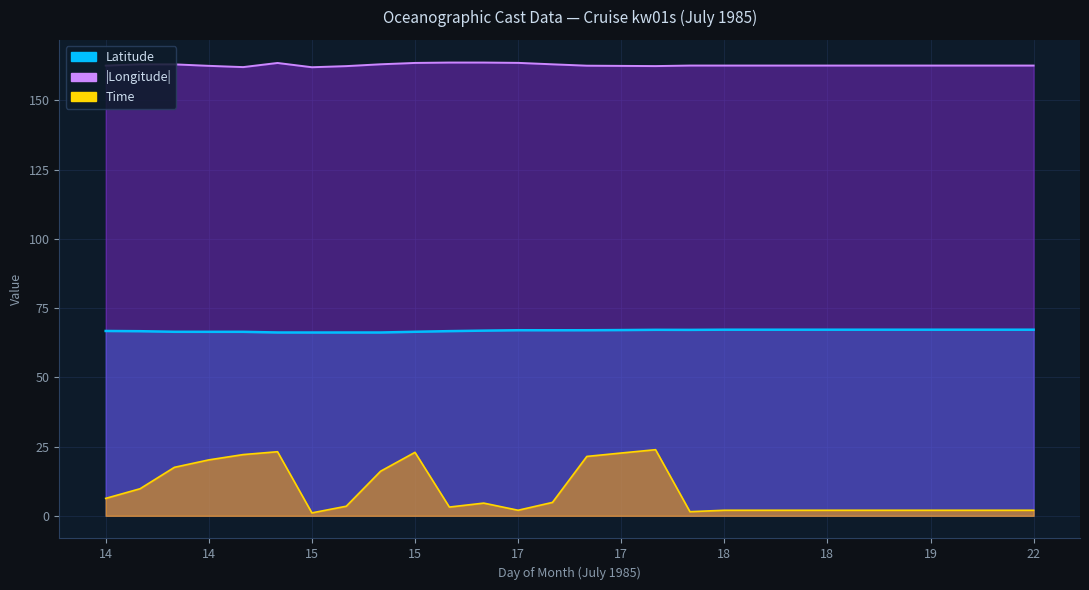

Reading left to right, extract all data points from this chart.

Latitude: 66.7	66.6	66.4	66.4	66.4	66.2	66.2	66.2	66.2	66.4	66.7	66.9	67.0	67.0	67.0	67.1	67.1	67.1	67.2	67.2	67.2	67.2	67.2	67.2	67.2	67.2	67.2	67.2
Longitude: 162.5	163.0	163.0	162.5	162.0	163.5	161.9	162.4	163.0	163.5	163.6	163.6	163.5	163.0	162.5	162.4	162.4	162.6	162.6	162.6	162.6	162.6	162.6	162.6	162.6	162.6	162.6	162.6
Time: 6.3	9.8	17.5	20.2	22.1	23.1	1.1	3.5	16.1	22.9	3.1	4.6	2.0	4.8	21.4	22.7	23.9	1.5	2.0	2.0	2.0	2.0	2.0	2.0	2.0	2.0	2.0	2.0